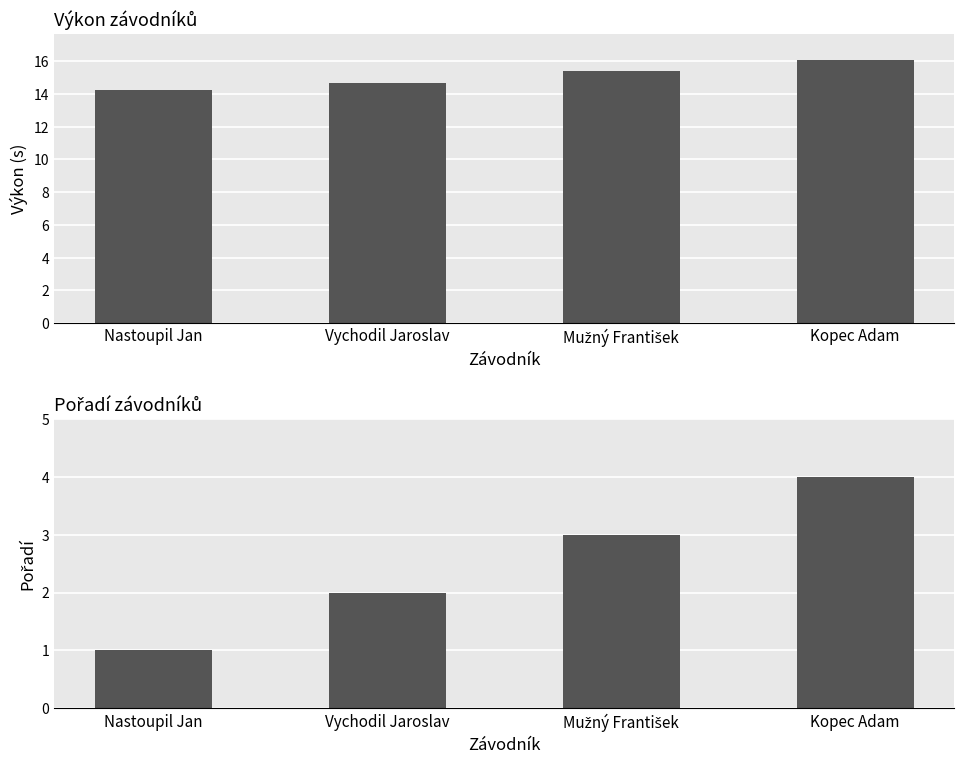

Where does the Pořadí series first go above 3?

Kopec Adam